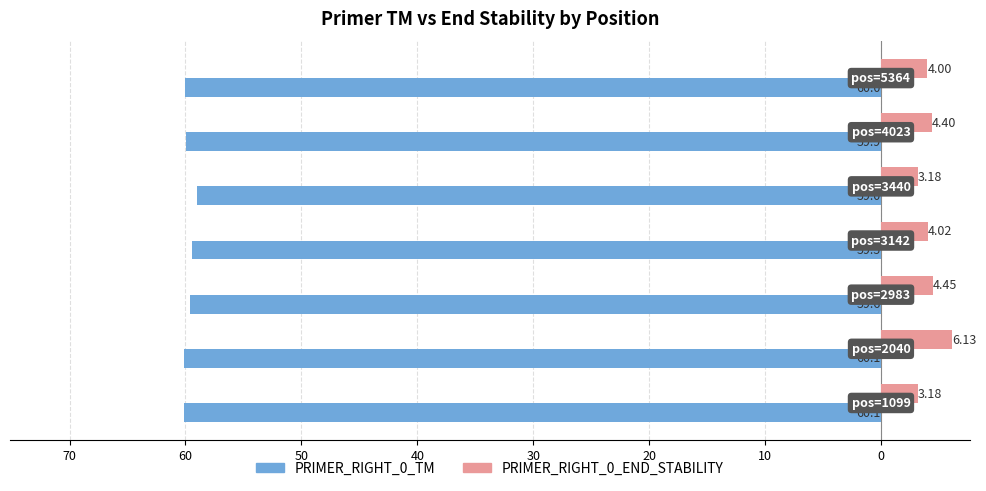

What are all the series names shown in the legend?

PRIMER_RIGHT_0_TM, PRIMER_RIGHT_0_END_STABILITY